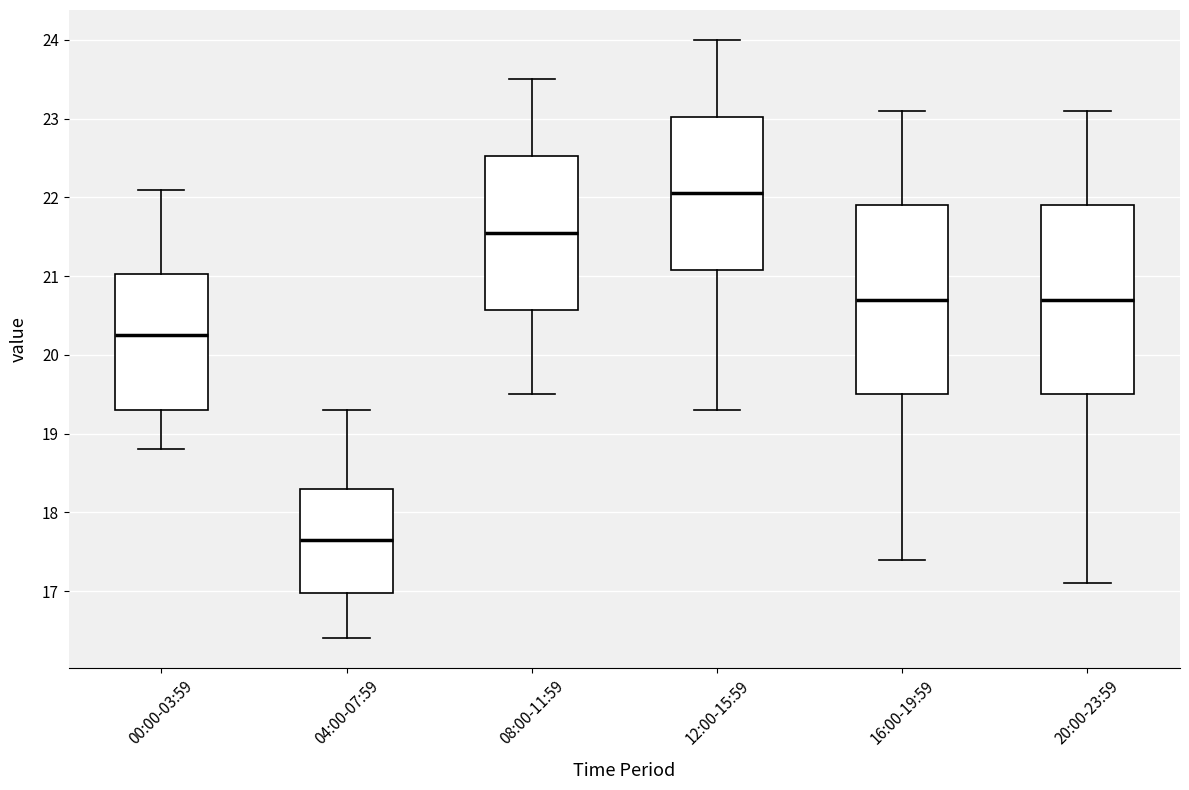

Reading left to right, read every box against the y-axis: the position of its median line, the range the box covers, and the ends of its whiskers. The values are not printed on the chart, so give them approximately, as read against the axis.

00:00-03:59: median 20.3, box 19.3 to 21.0, whiskers 18.8 to 22.1
04:00-07:59: median 17.7, box 17.0 to 18.3, whiskers 16.4 to 19.3
08:00-11:59: median 21.6, box 20.6 to 22.5, whiskers 19.5 to 23.5
12:00-15:59: median 22.1, box 21.1 to 23.0, whiskers 19.3 to 24.0
16:00-19:59: median 20.7, box 19.5 to 21.9, whiskers 17.4 to 23.1
20:00-23:59: median 20.7, box 19.5 to 21.9, whiskers 17.1 to 23.1